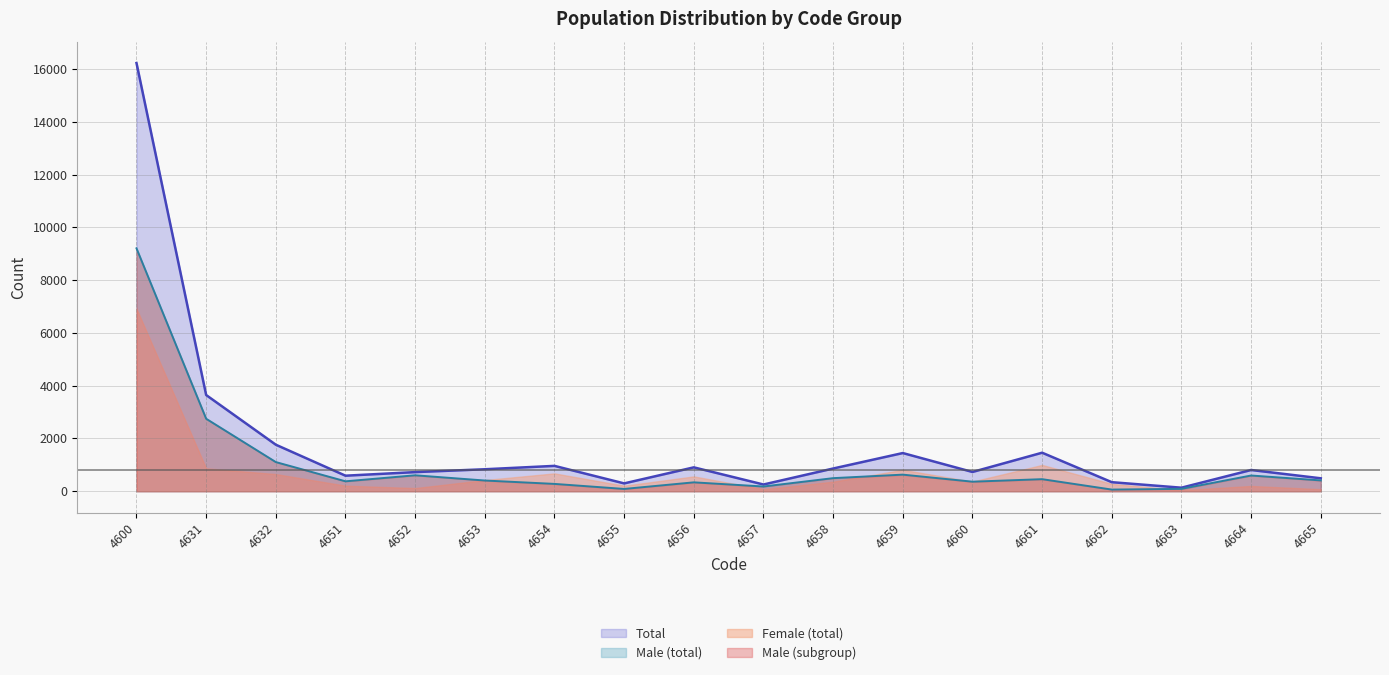

True or false: Total and Male (total) intersect in this chart.

False